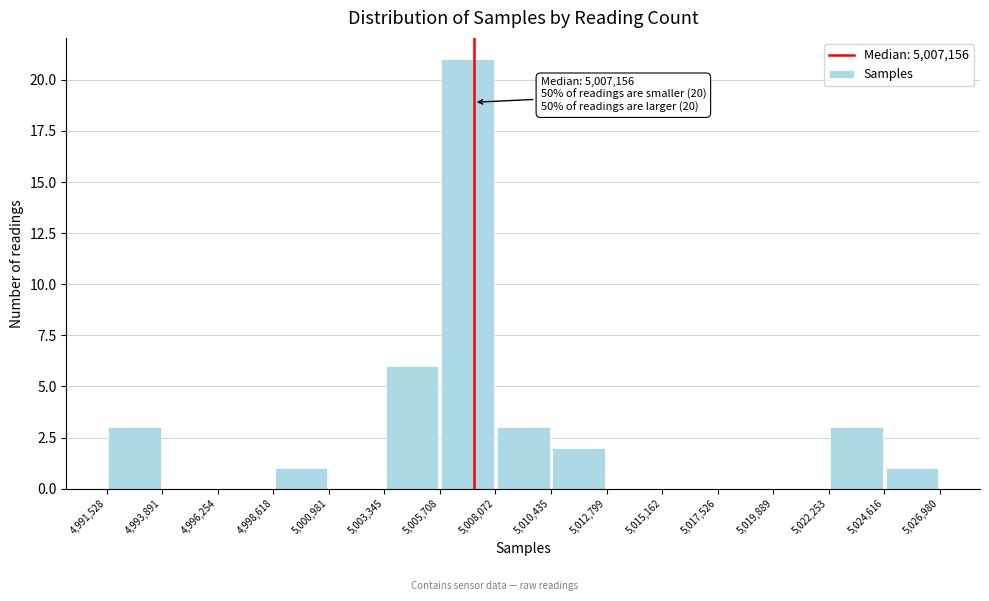

Over which range of the x-axis is the bar tallest?

5,005,708 to 5,008,072